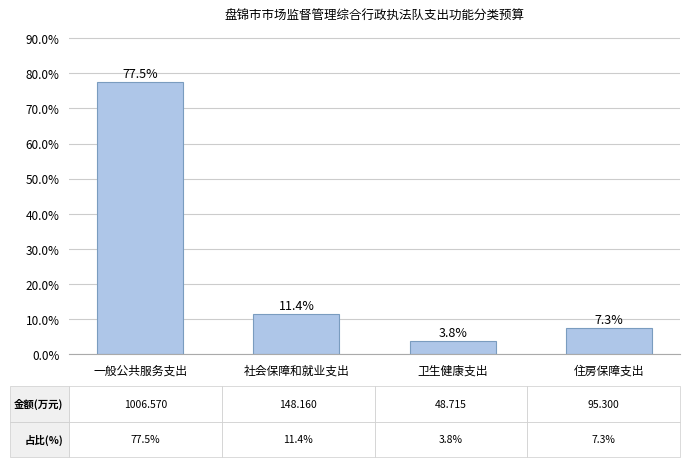

What is the sum of the values at 住房保障支出 and 社会保障和就业支出?

18.7